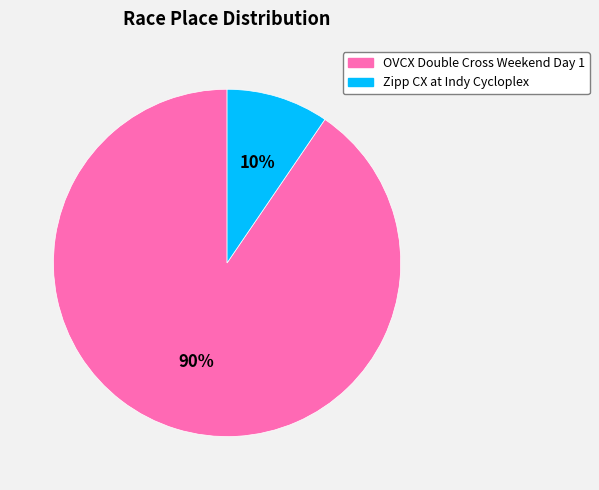

What is the smallest slice in the pie chart?

Zipp CX at Indy Cycloplex